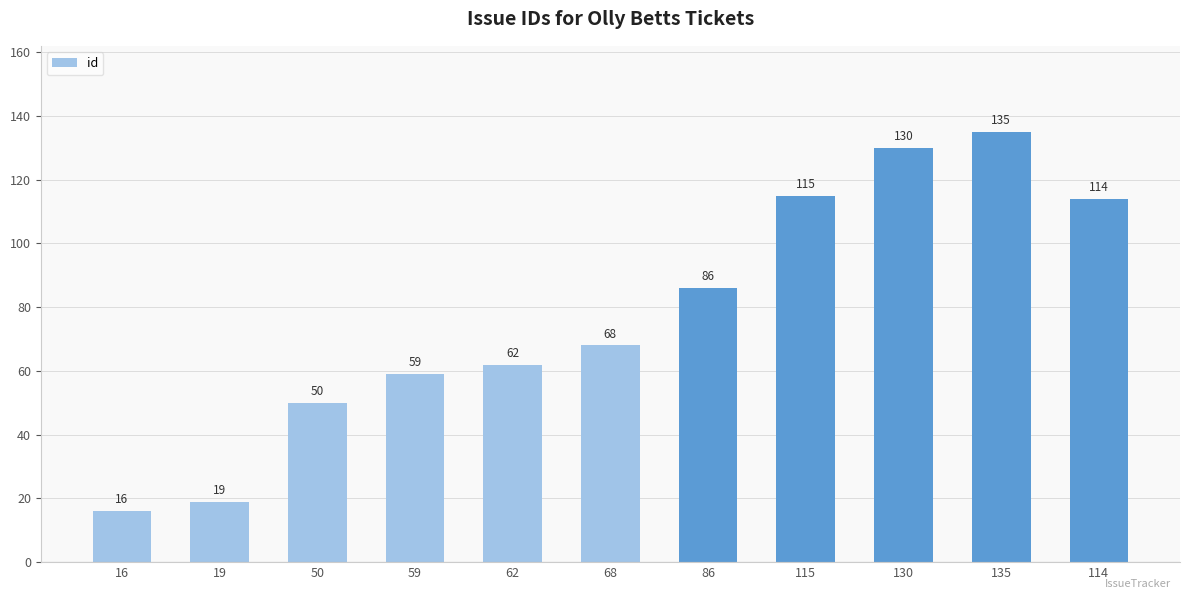

Reading left to right, transcribe all the data shown in this chart.

16	19	50	59	62	68	86	115	130	135	114